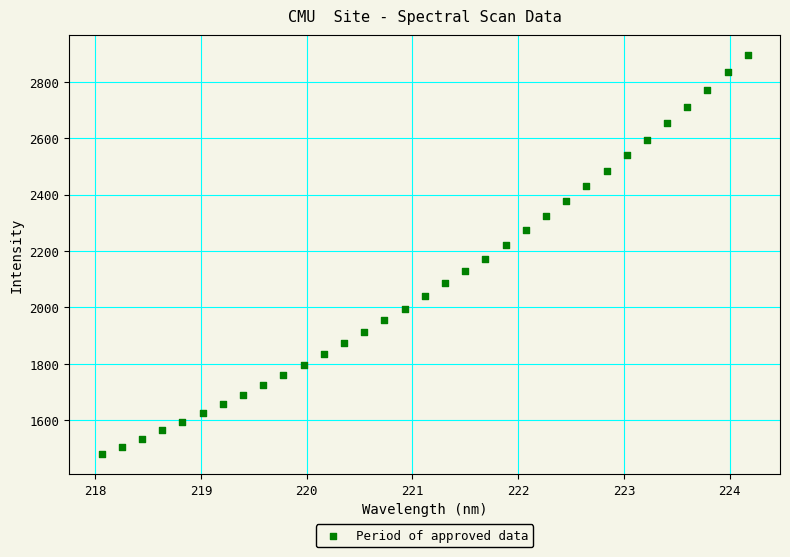

What is the range of Y values (max minus min)?

1414.9